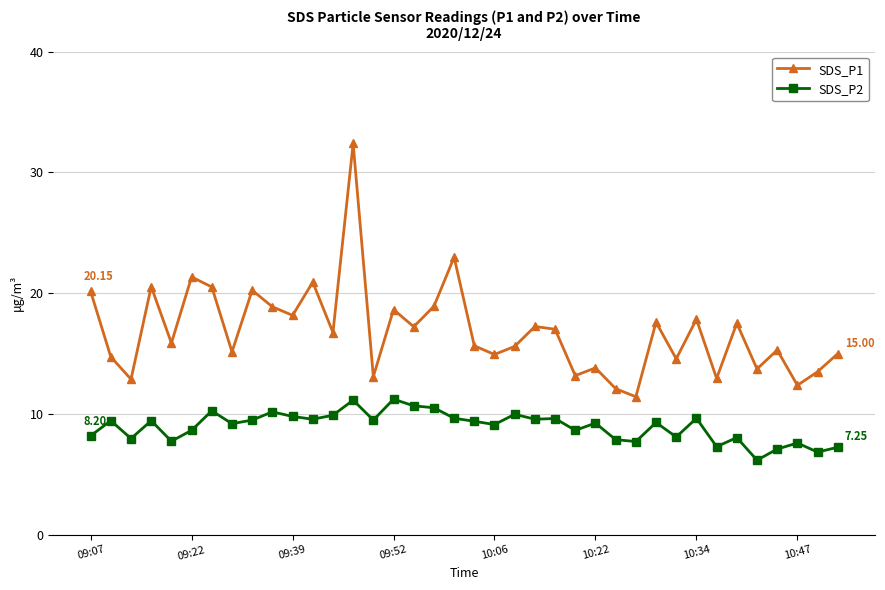

In SDS_P2, how many points are lower than both neighbors (excluding endpoints)?

13